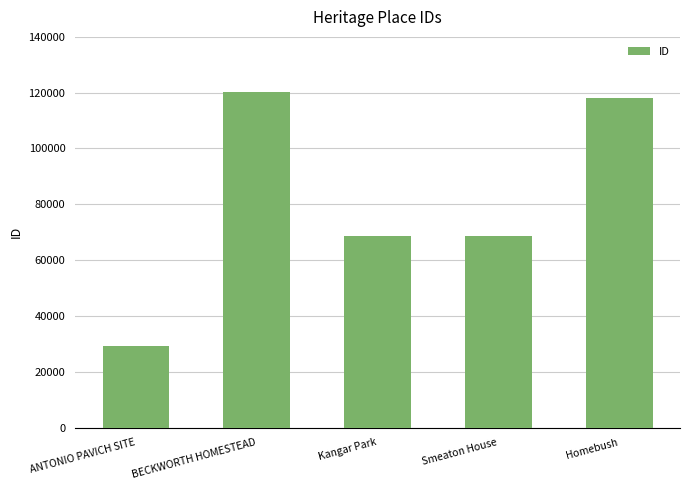

True or false: the data shows 68580 at Smeaton House.

True